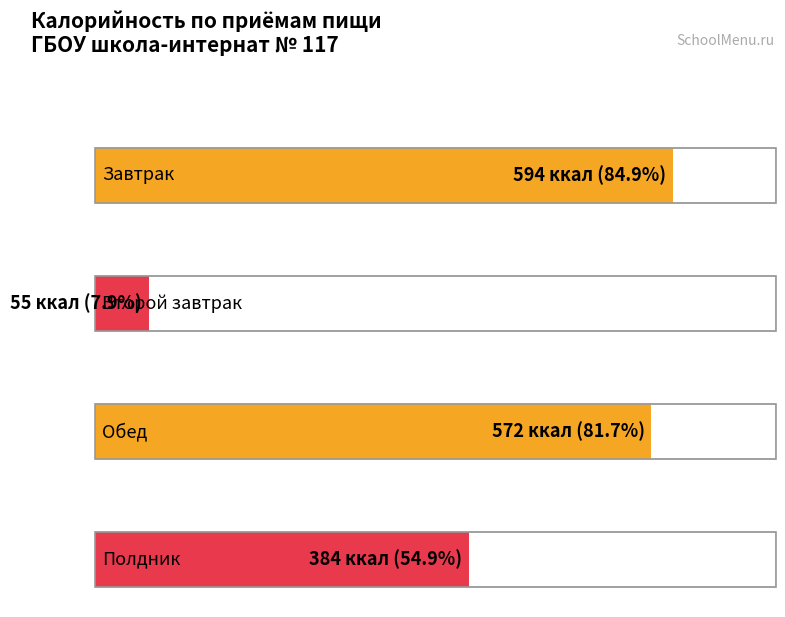

List the labels in order of value, smallest first.

Второй завтрак, Полдник, Обед, Завтрак